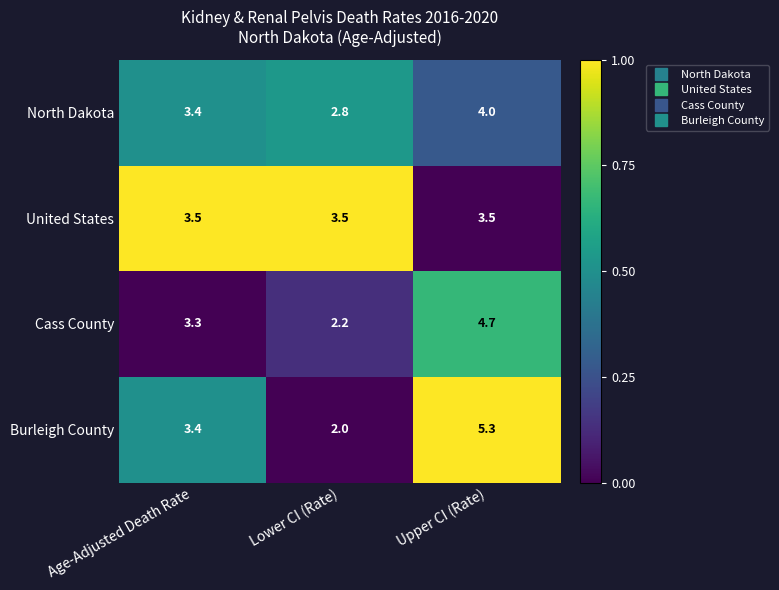

What is the difference between the highest and lowest values at Upper CI (Rate)?

1.8